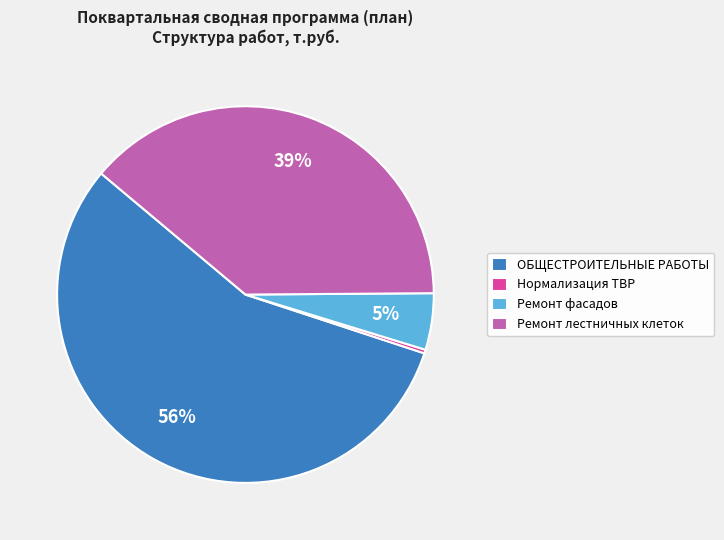

To the nearest percent, what is the average slice percentage?

25%